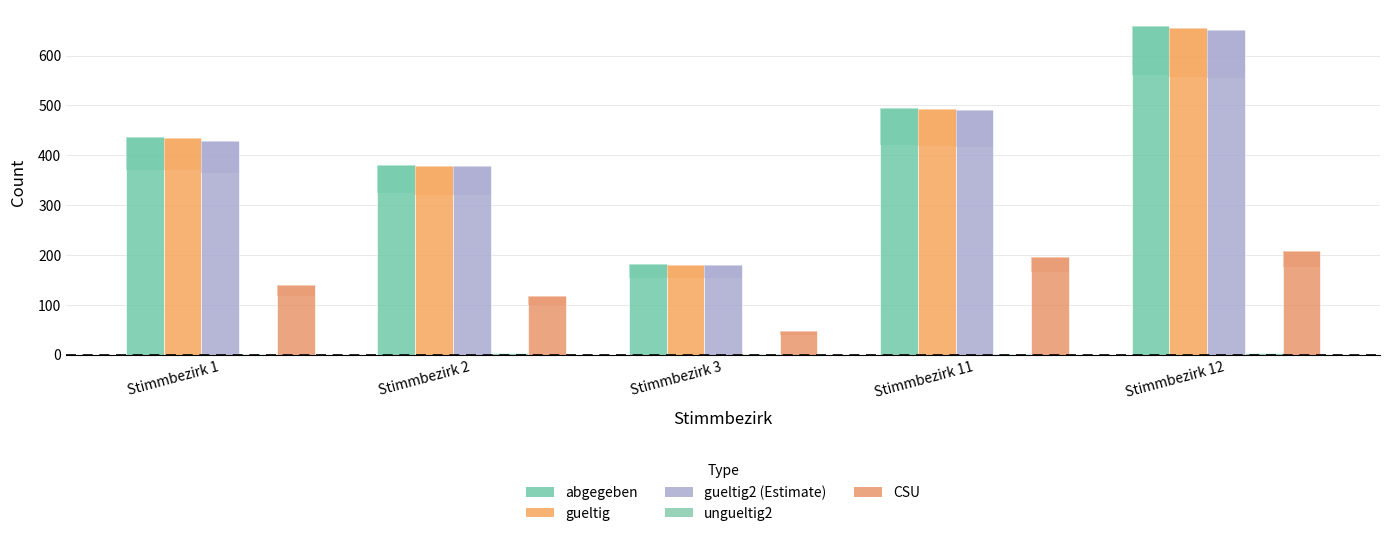

What is the difference between the highest and lowest values at Stimmbezirk 1?

435